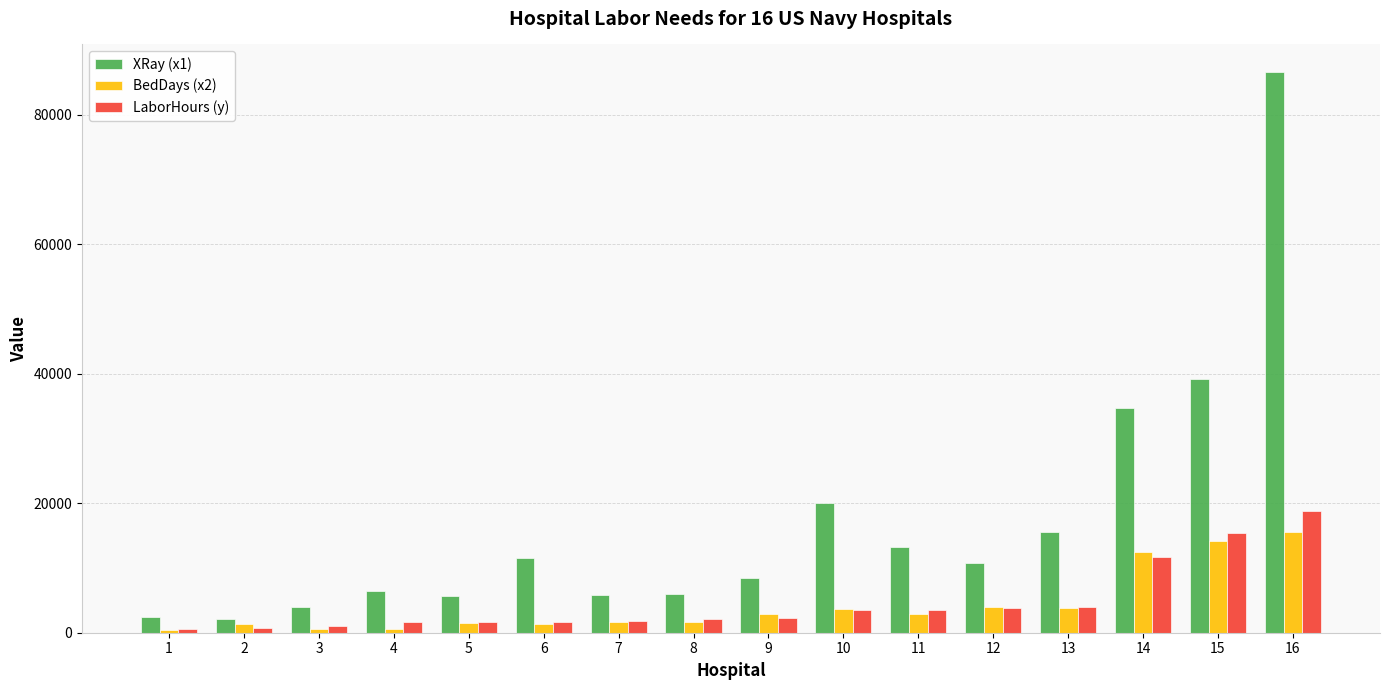

What is the difference between the maximum and minimum values in the LaborHours (y) series?

18287.9